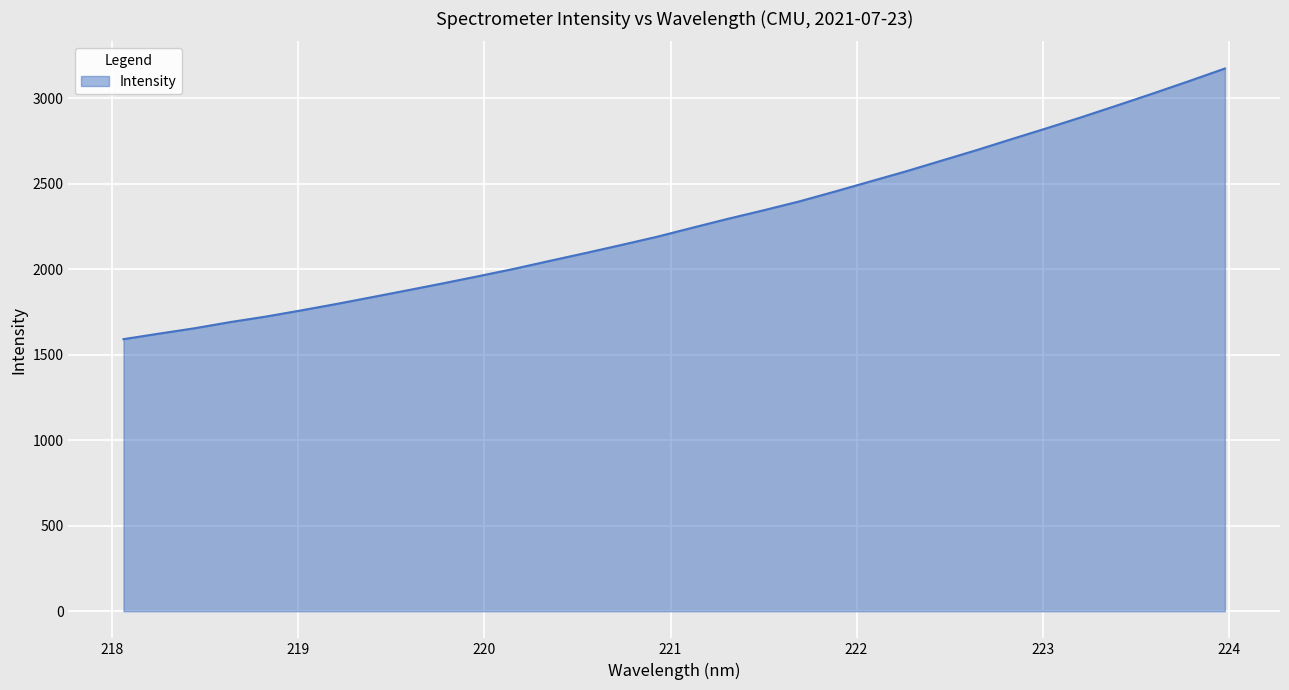

What is the minimum value shown in the chart?

1591.3